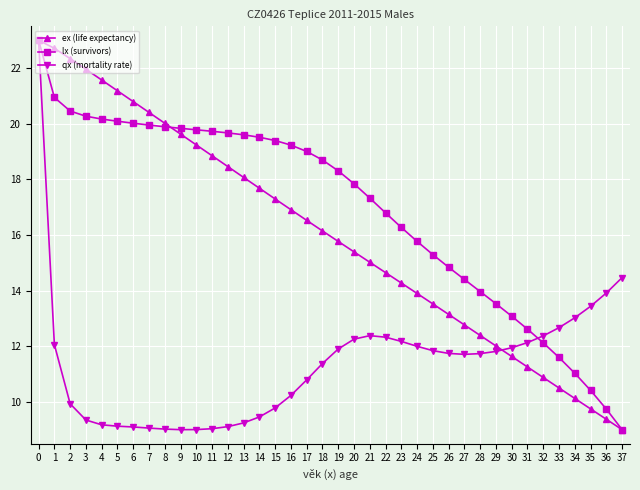

How many lines are shown in the chart?

3